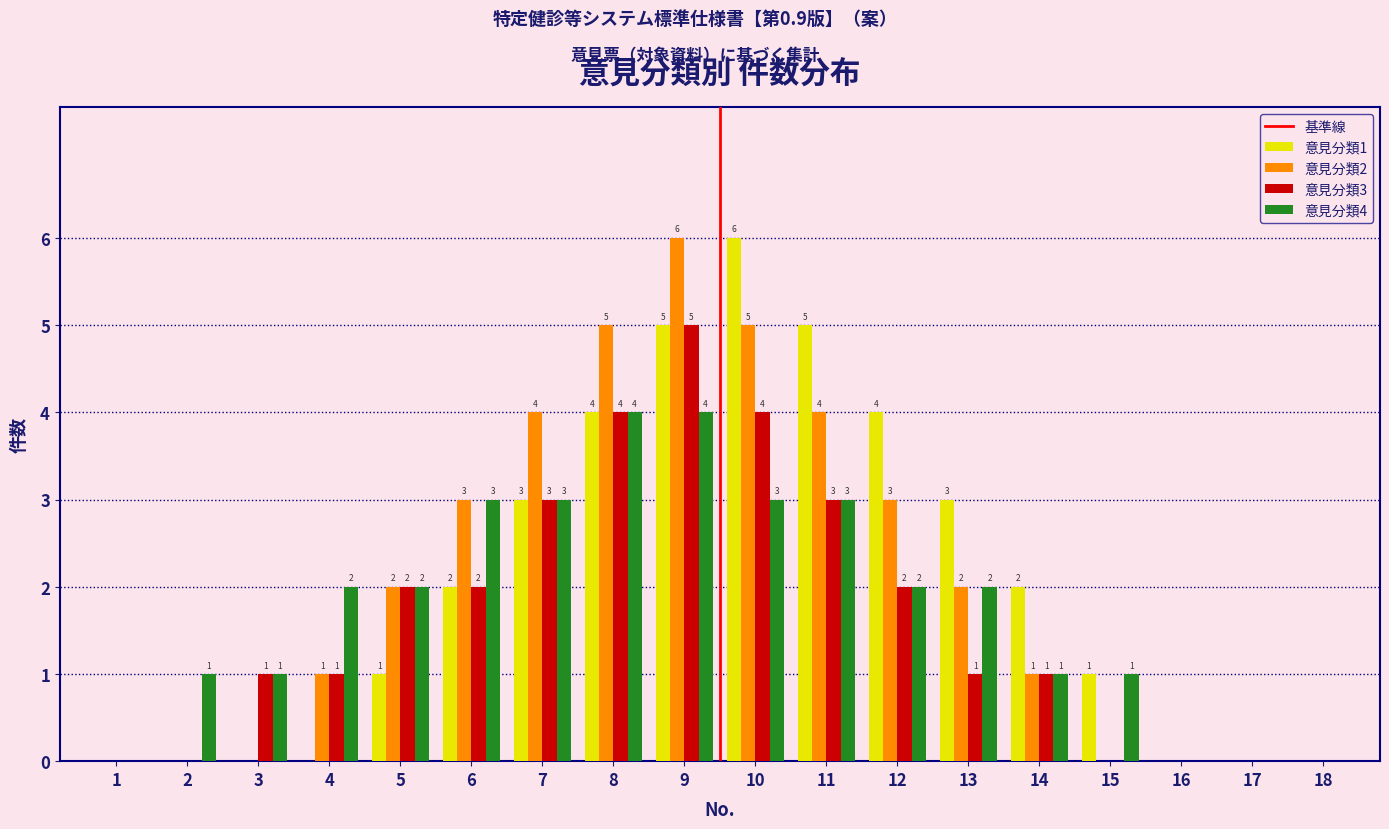

Reading left to right, transcribe all the data shown in this chart.

意見分類1: 1=0	2=0	3=0	4=0	5=1	6=2	7=3	8=4	9=5	10=6	11=5	12=4	13=3	14=2	15=1	16=0	17=0	18=0
意見分類2: 1=0	2=0	3=0	4=1	5=2	6=3	7=4	8=5	9=6	10=5	11=4	12=3	13=2	14=1	15=0	16=0	17=0	18=0
意見分類3: 1=0	2=0	3=1	4=1	5=2	6=2	7=3	8=4	9=5	10=4	11=3	12=2	13=1	14=1	15=0	16=0	17=0	18=0
意見分類4: 1=0	2=1	3=1	4=2	5=2	6=3	7=3	8=4	9=4	10=3	11=3	12=2	13=2	14=1	15=1	16=0	17=0	18=0